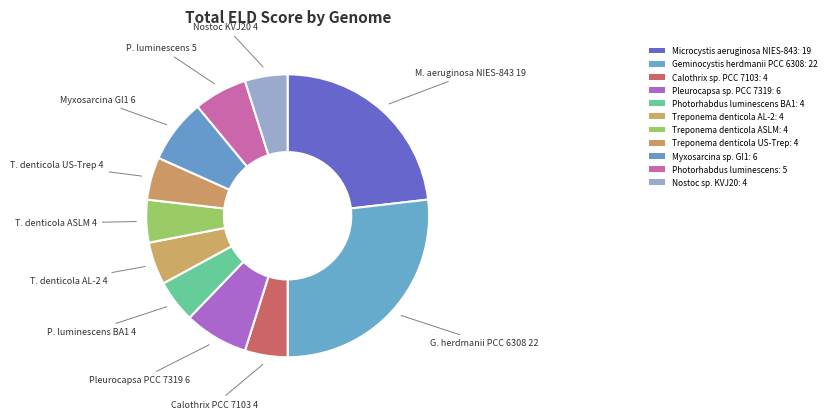

How many segments does this pie chart have?

11